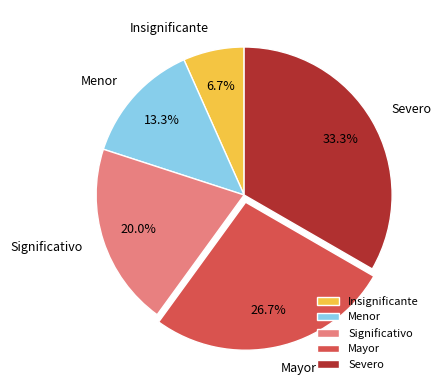

To the nearest percent, what is the average slice percentage?

20%